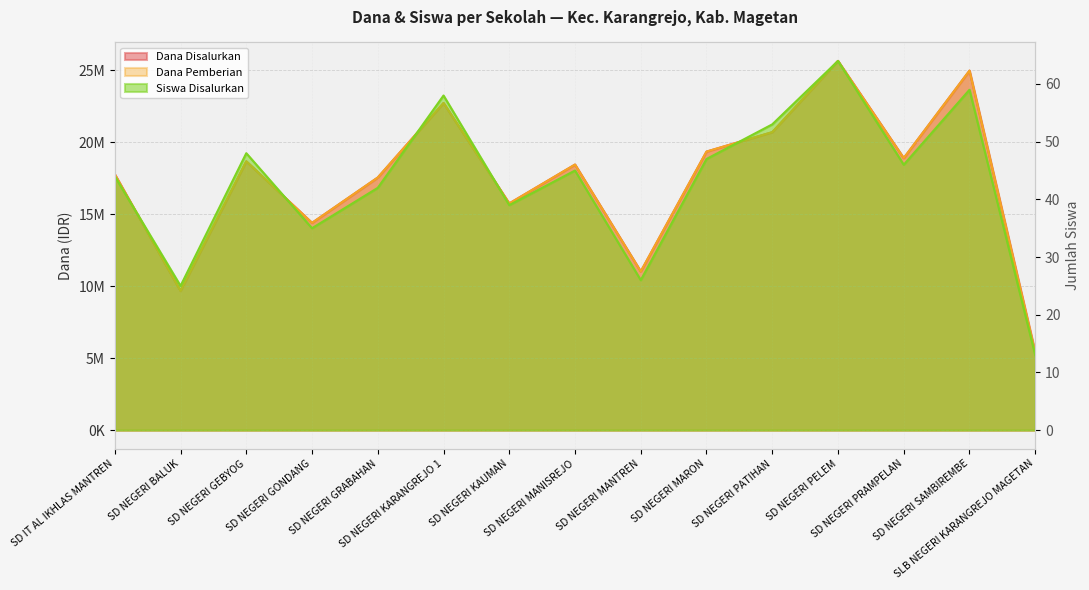

Where does the Dana Disalurkan series first go above 18450000?

SD NEGERI GEBYOG